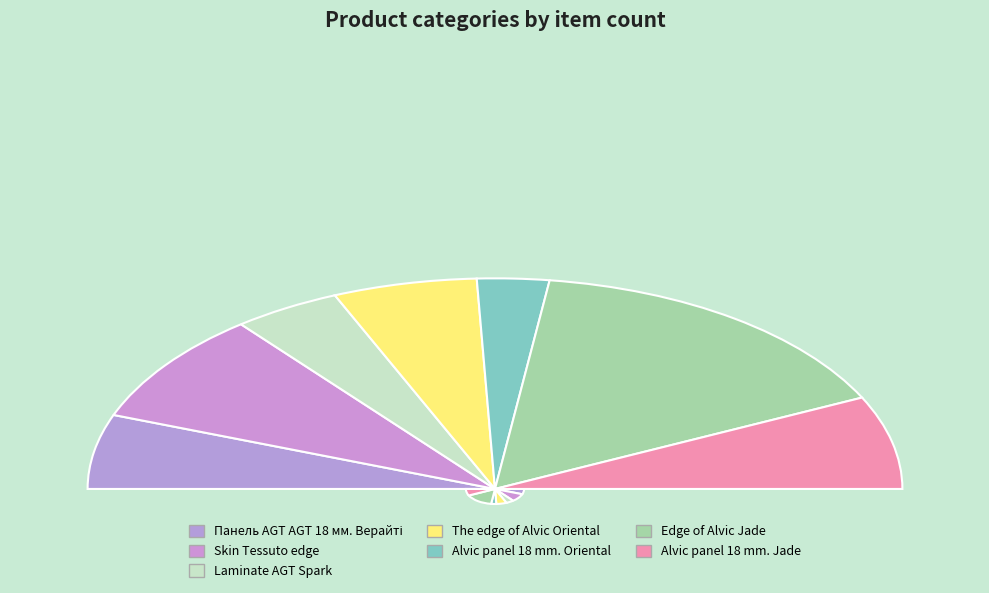

True or false: Skin Tessuto edge accounts for 32% of the total.

False